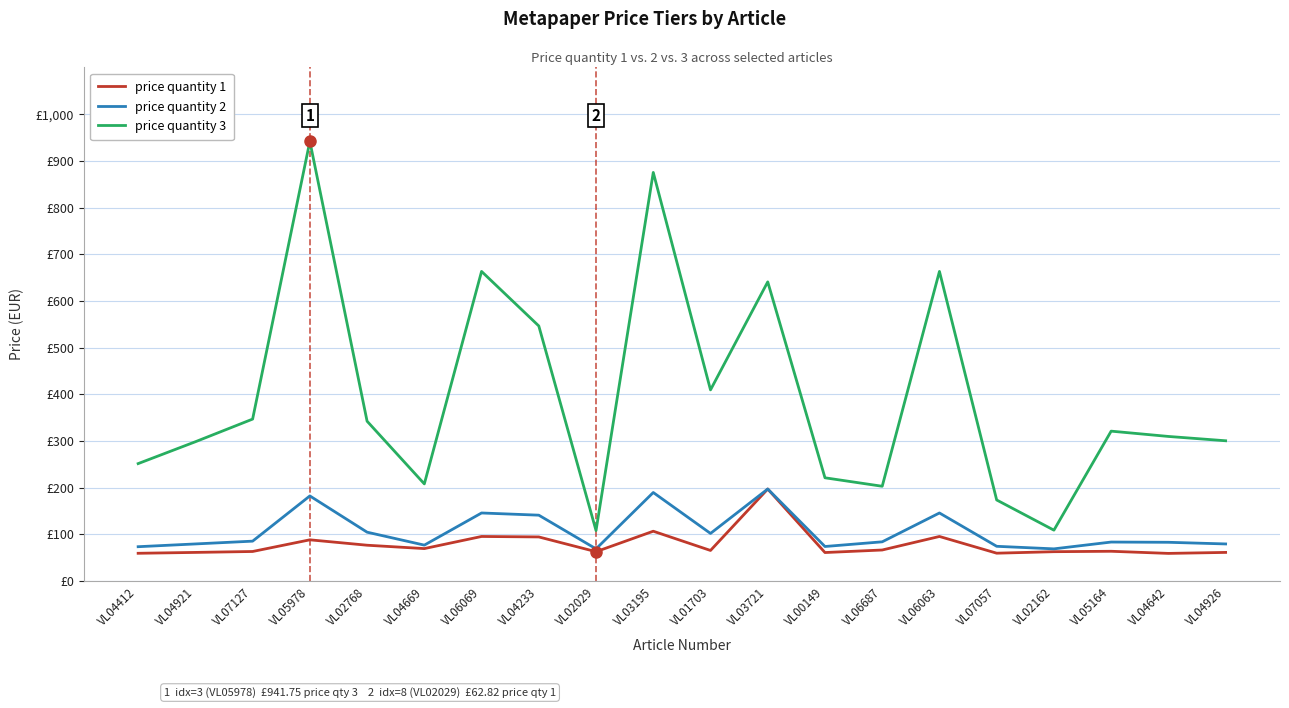

Is the value of price quantity 2 at VL06063 greater than the value of price quantity 3 at VL07057?

No